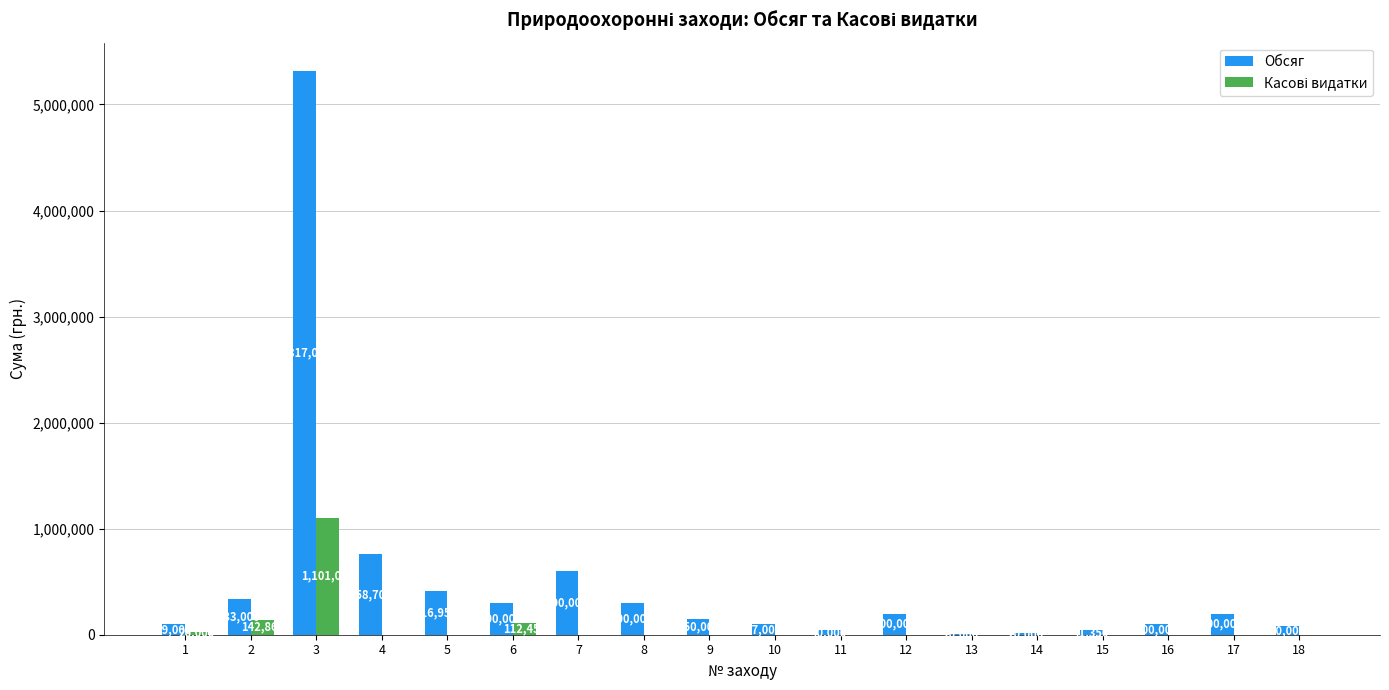

Which label corresponds to the largest value in the chart?

3